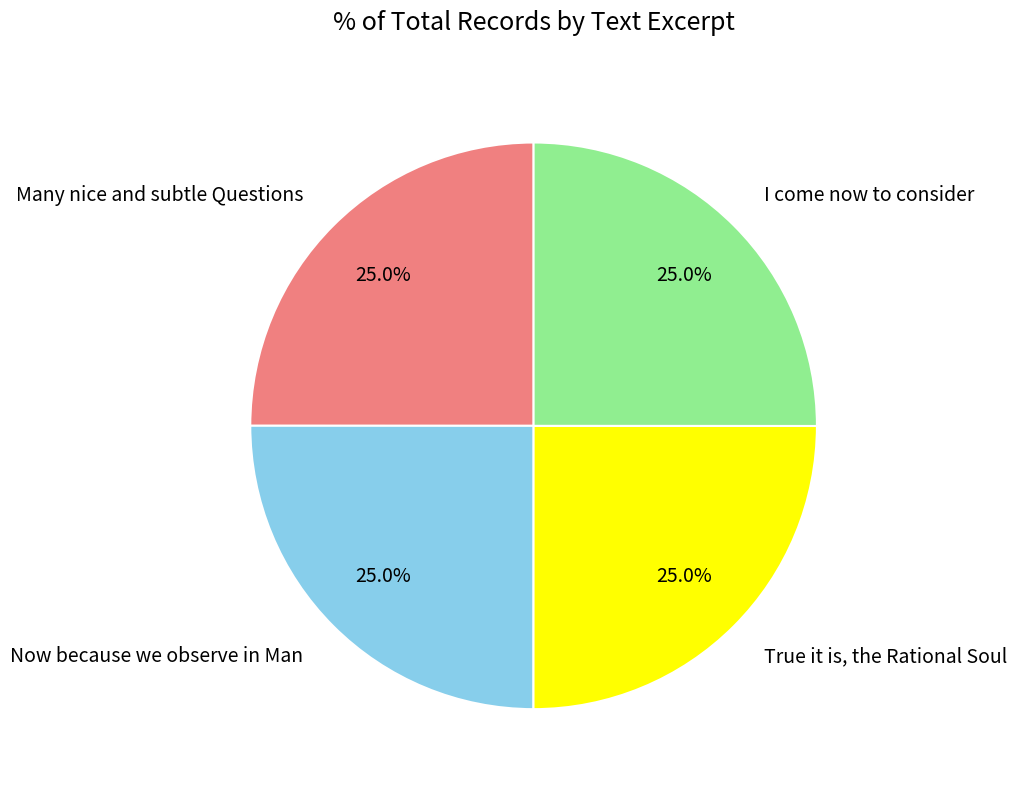

Is there a majority slice in this chart?

No